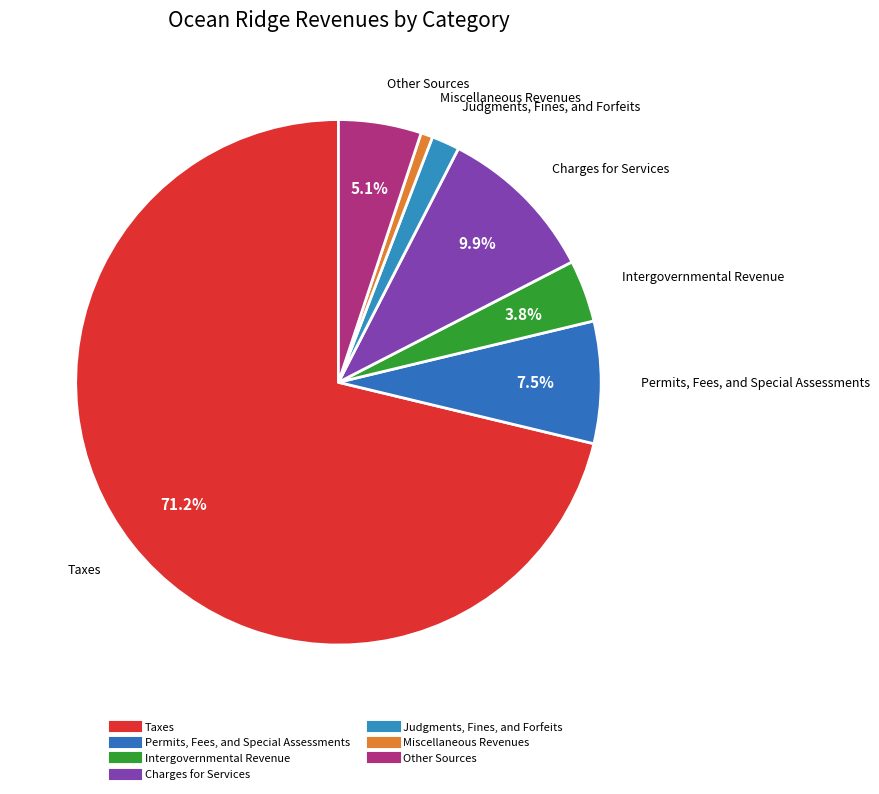

Is it true that Charges for Services is 18% of the pie?

False